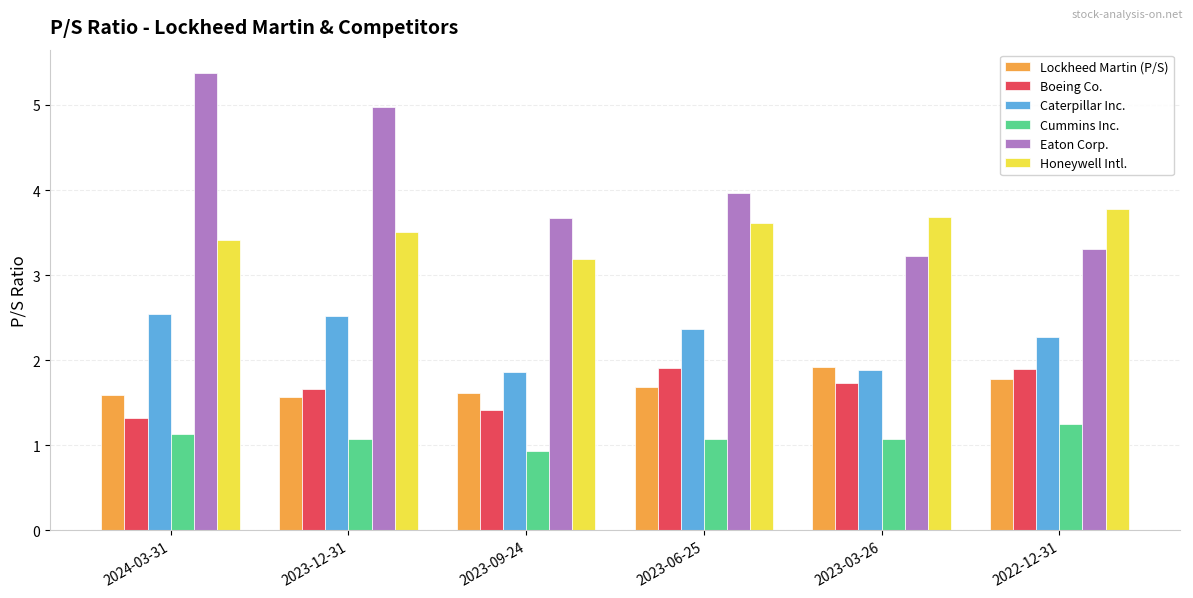

What is the spread (max minus min) of values at 2023-06-25?

2.9